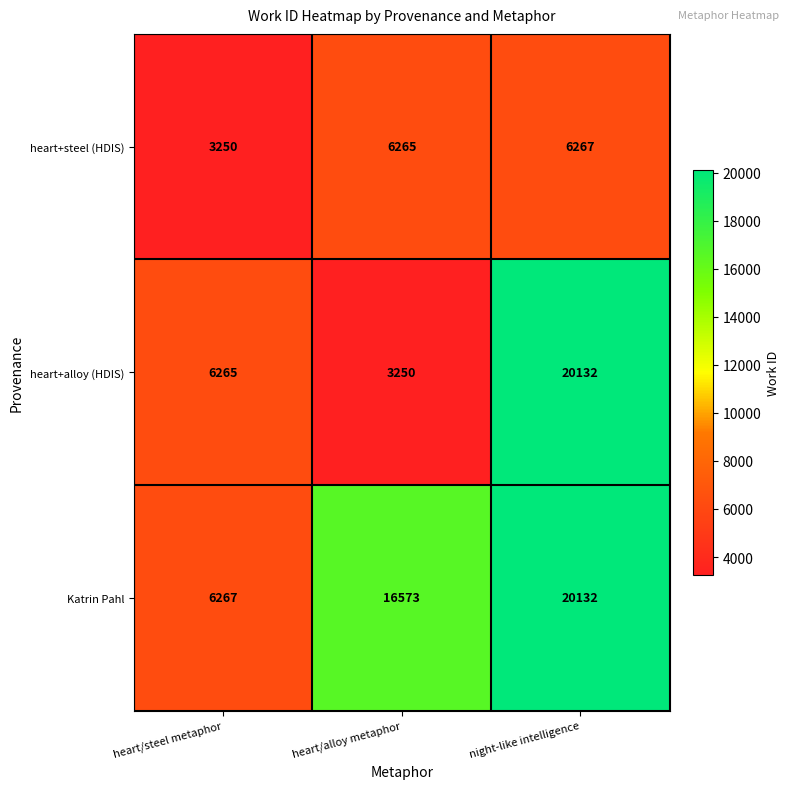

At heart/alloy metaphor, list the series in order from largest to smallest.

Katrin Pahl, heart+steel (HDIS), heart+alloy (HDIS)